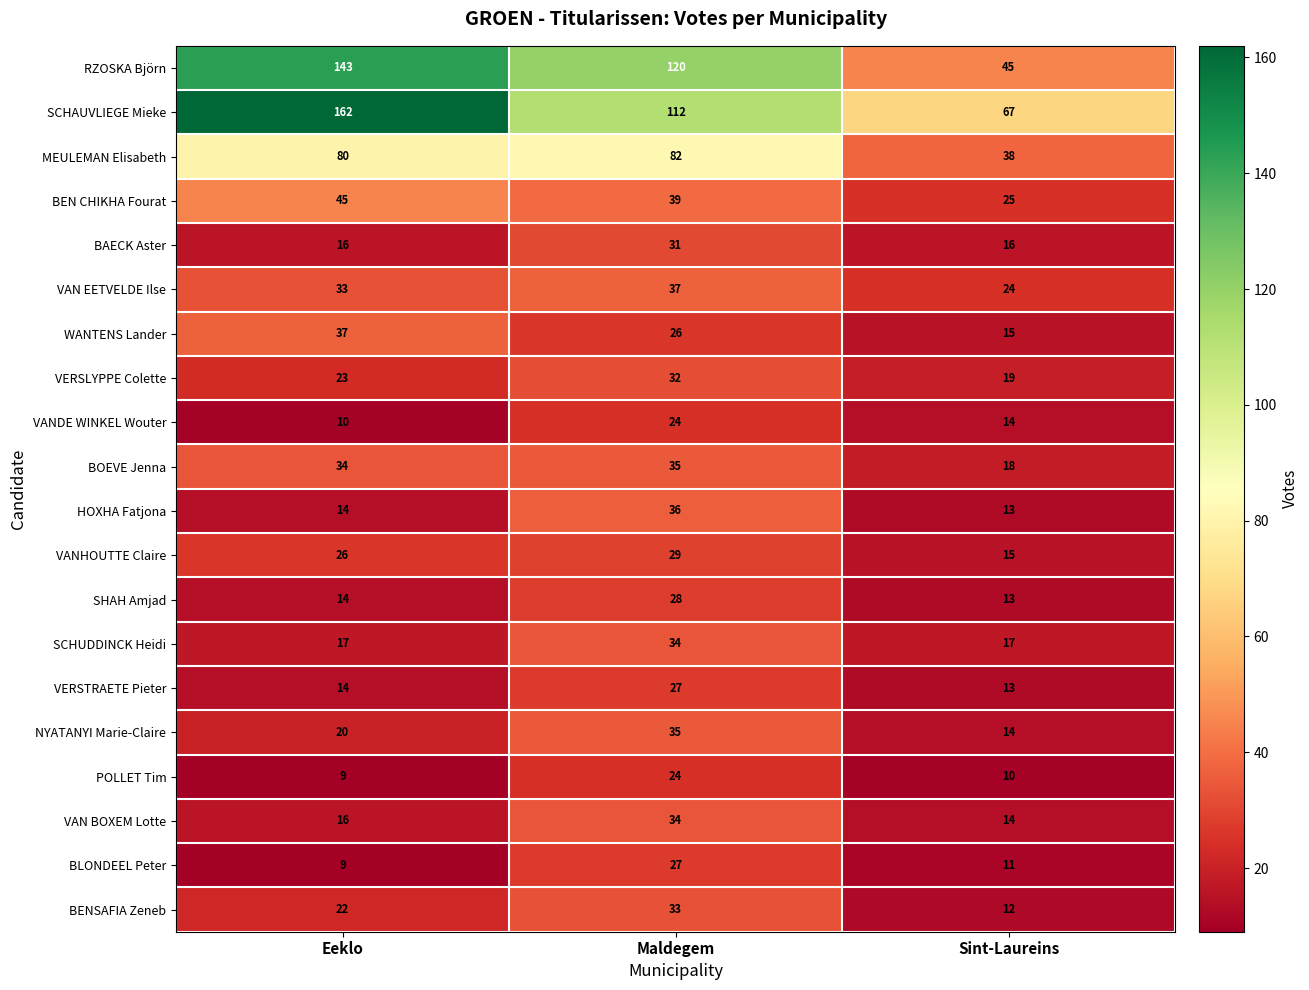

What is the maximum value shown in the chart?

162